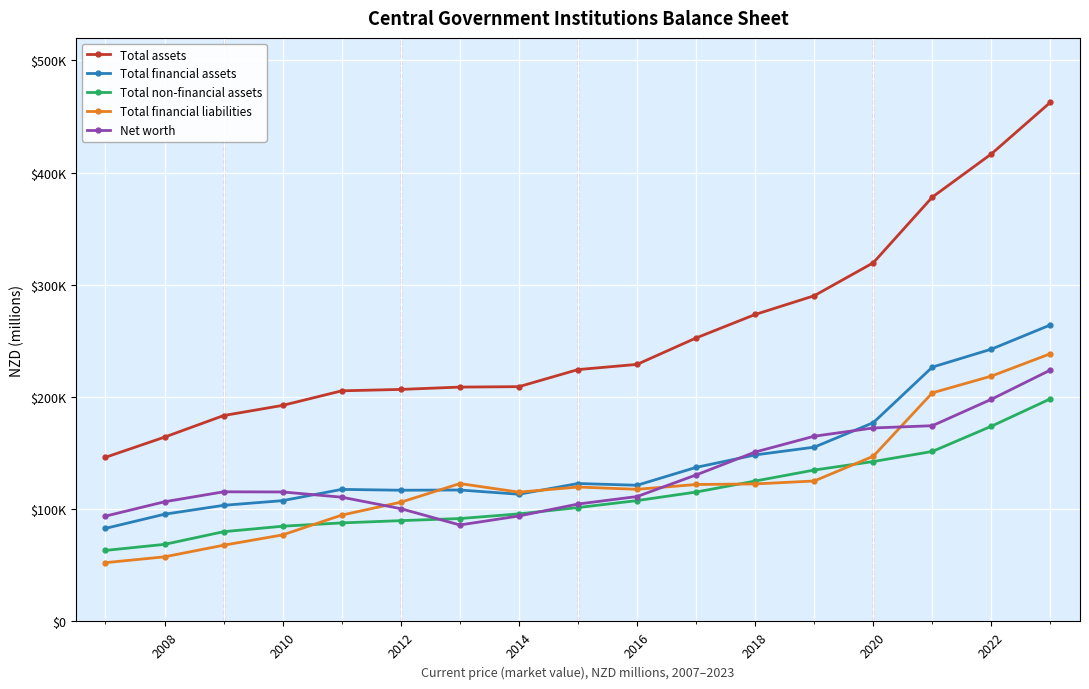

At which category does Net worth reach its first local peak?

2010